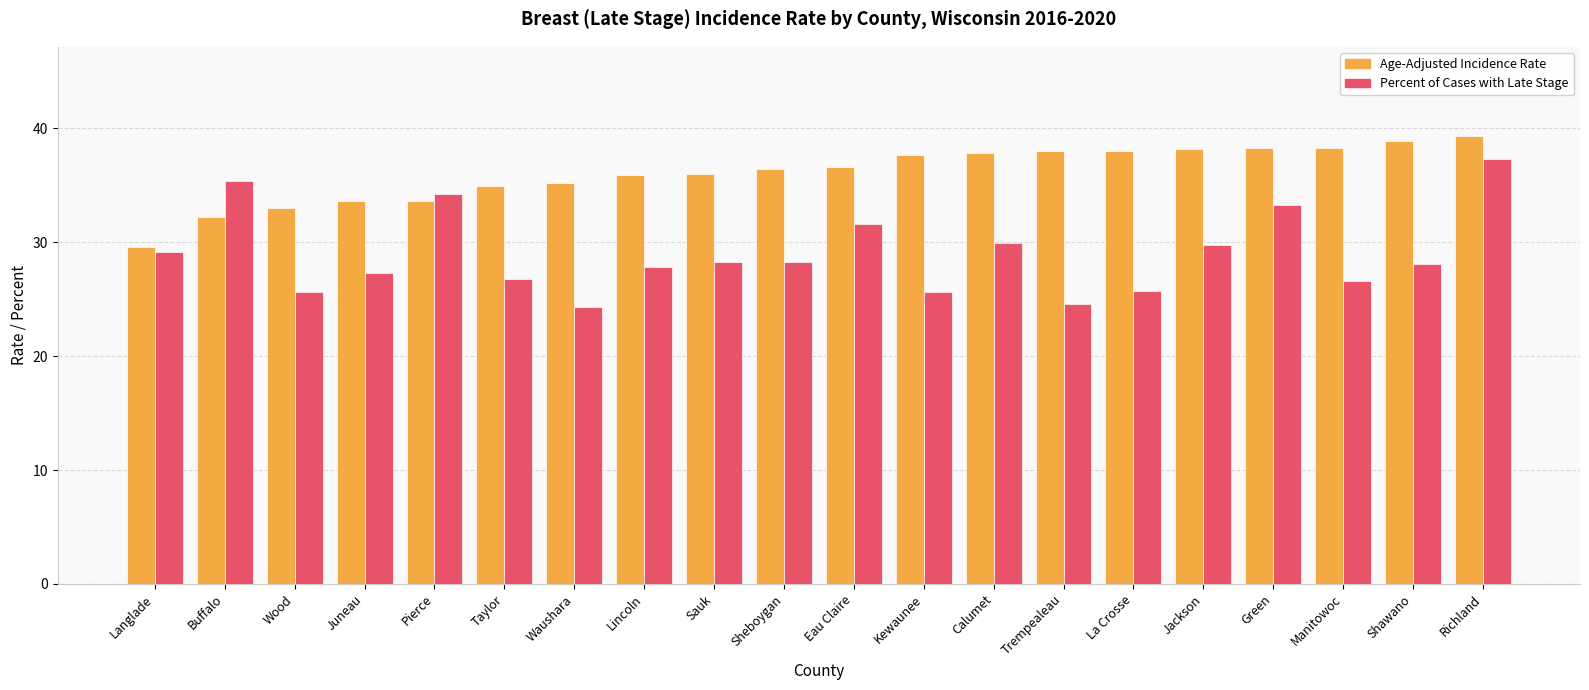

At which label does Percent of Cases with Late Stage first exceed 28?

Langlade